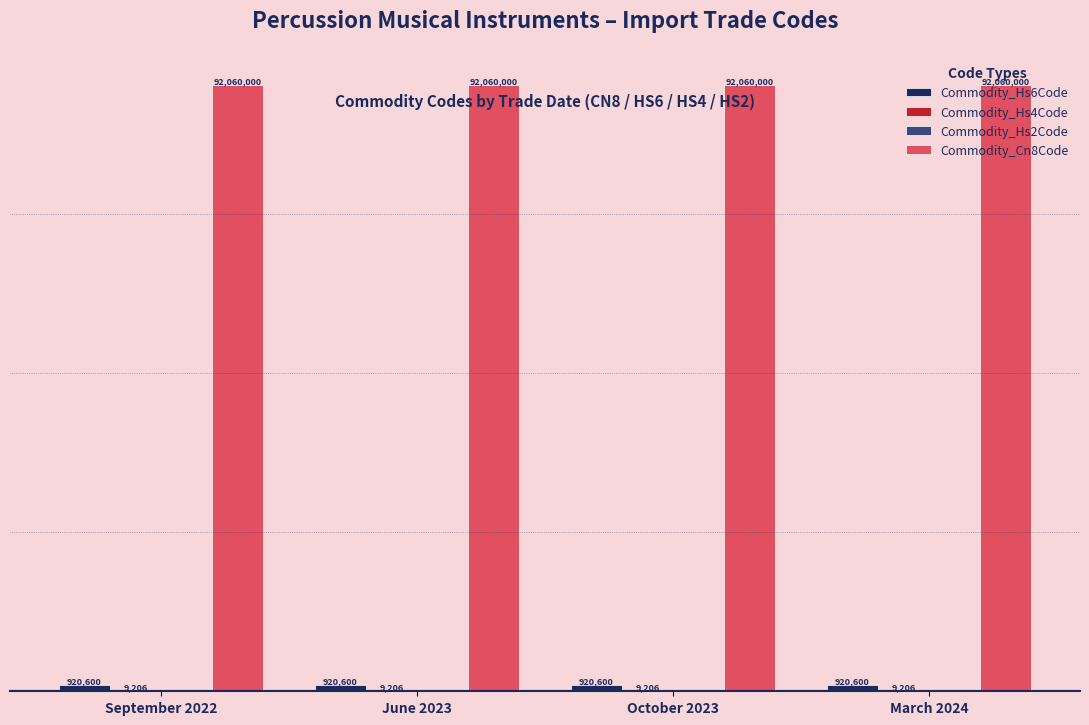

Are the bars grouped side by side (vs. stacked)?

Yes